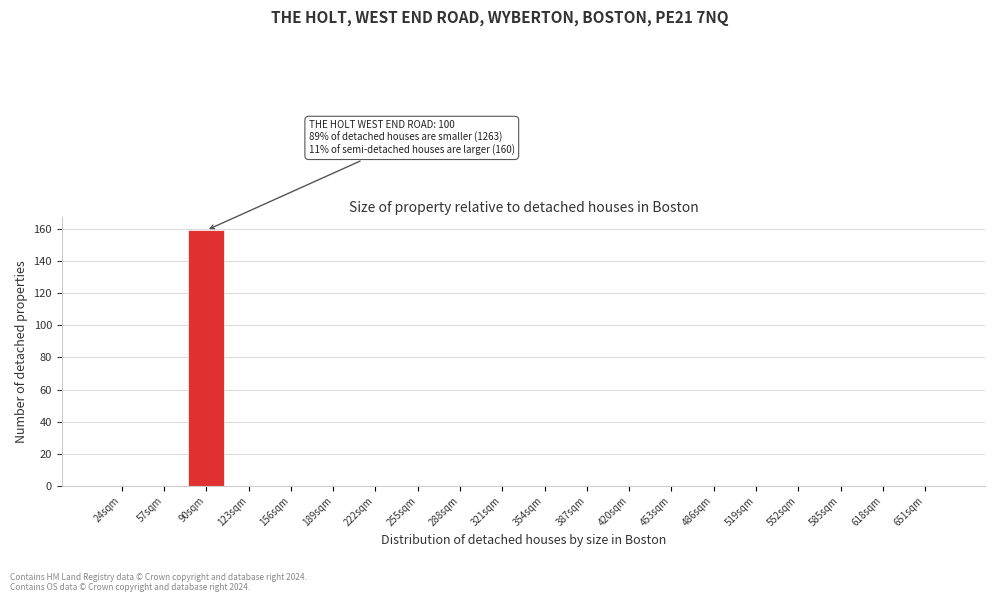

Reading left to right, transcribe all the data shown in this chart.

24sqm=0	57sqm=0	90sqm=159	123sqm=0	156sqm=0	189sqm=0	222sqm=0	255sqm=0	288sqm=0	321sqm=0	354sqm=0	387sqm=0	420sqm=0	453sqm=0	486sqm=0	519sqm=0	552sqm=0	585sqm=0	618sqm=0	651sqm=0